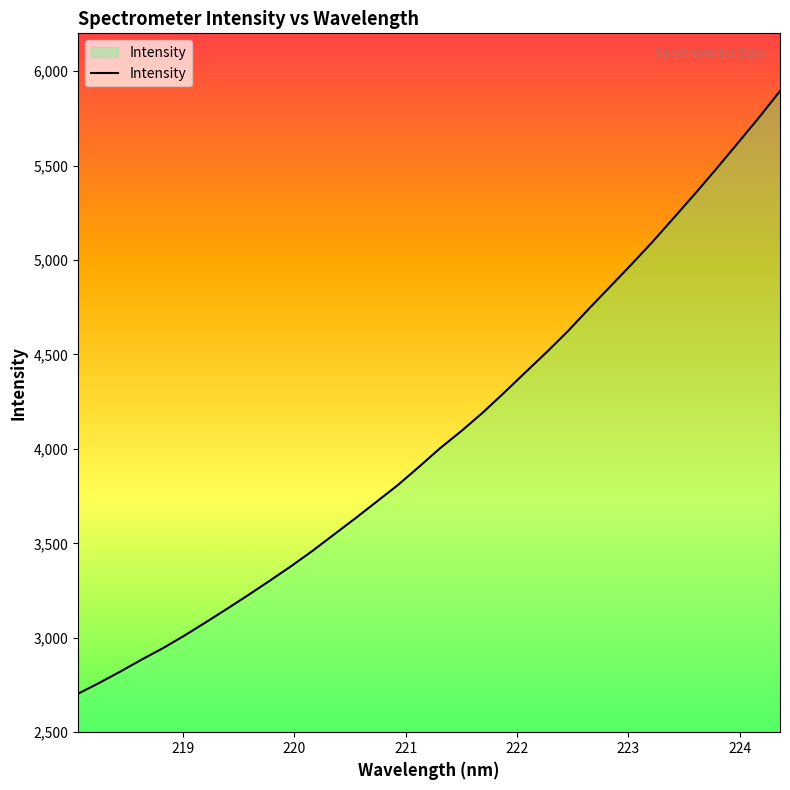

What is the maximum value shown in the chart?

5894.1